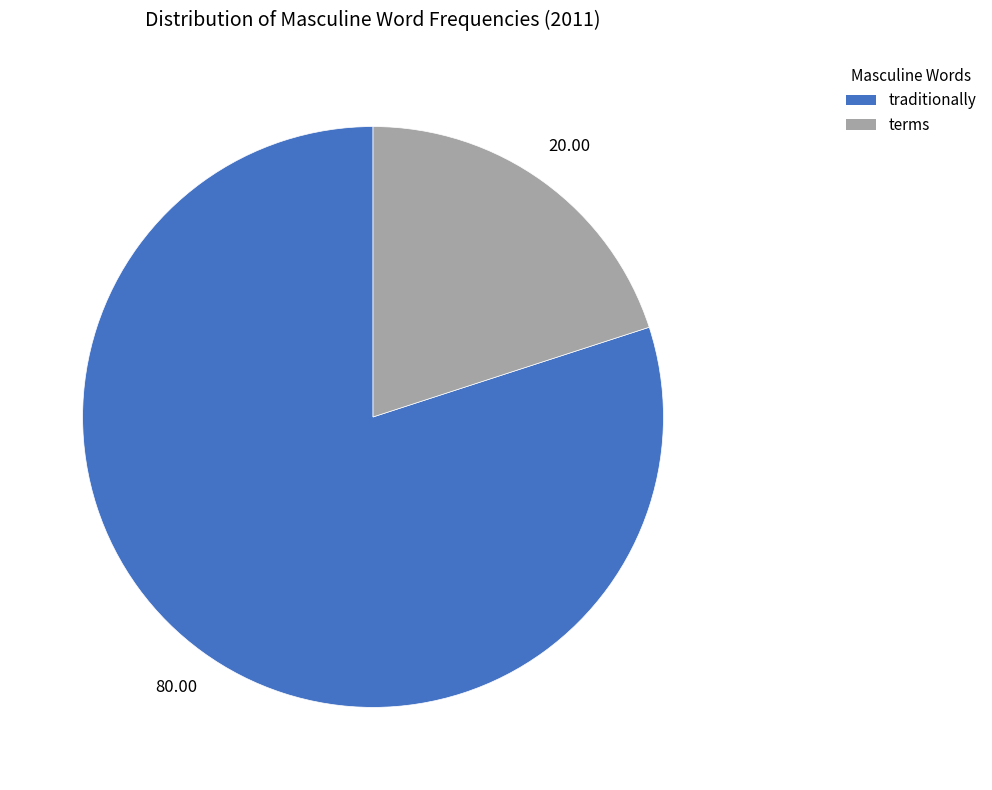

Does any single category account for the majority?

Yes